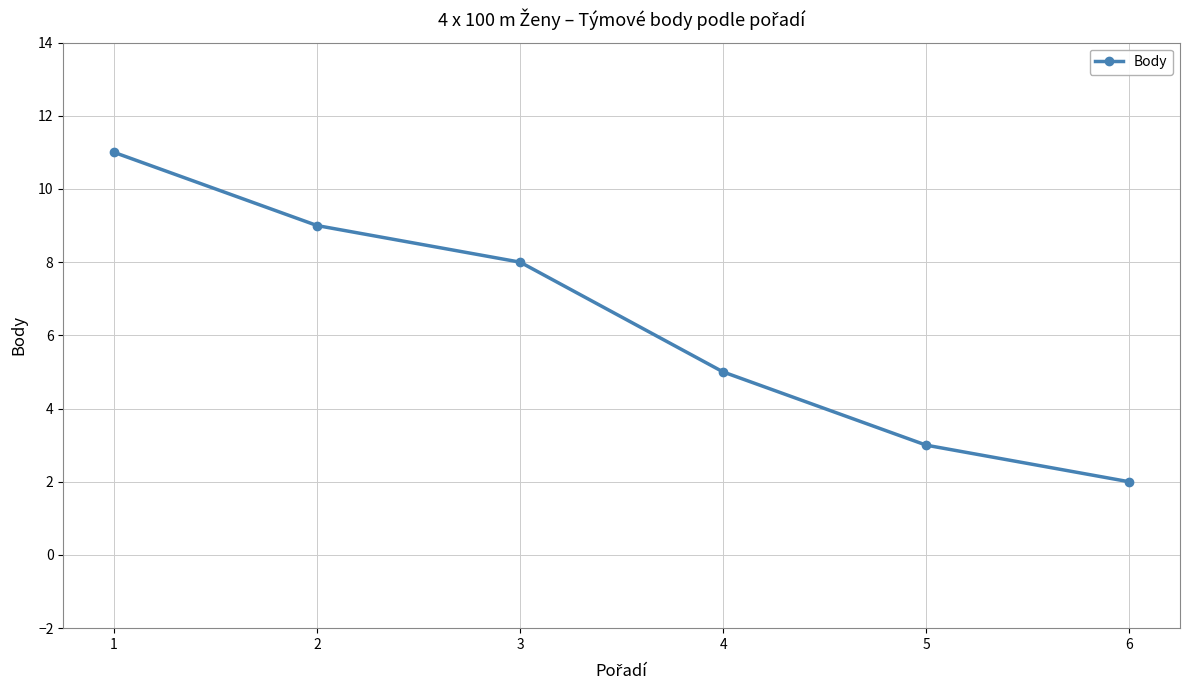

How many data points does each series have?

6